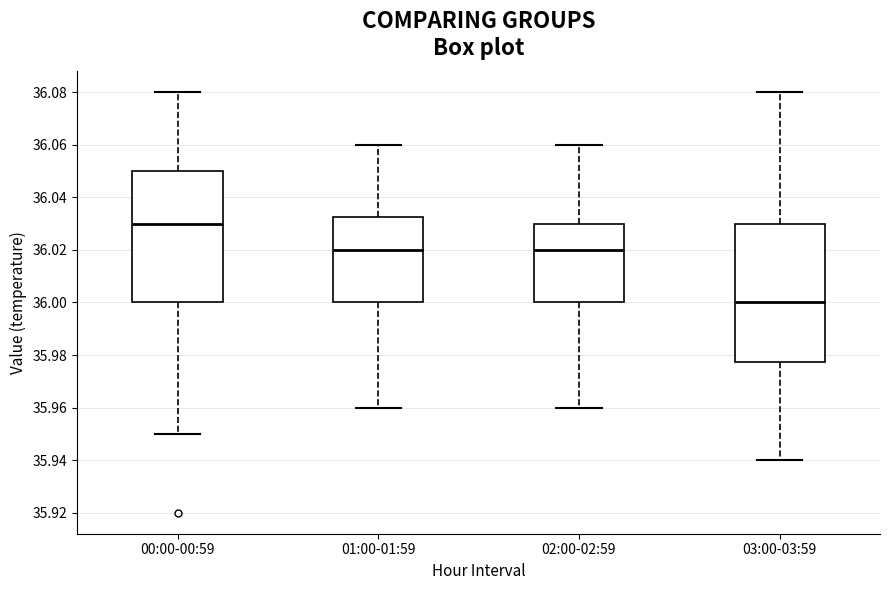

Reading left to right, read every box against the y-axis: the position of its median line, the range the box covers, and the ends of its whiskers. The values are not printed on the chart, so give them approximately, as read against the axis.

00:00-00:59: median 36.030, box 36.000 to 36.050, whiskers 35.950 to 36.080
01:00-01:59: median 36.020, box 36.000 to 36.032, whiskers 35.960 to 36.060
02:00-02:59: median 36.020, box 36.000 to 36.030, whiskers 35.960 to 36.060
03:00-03:59: median 36.000, box 35.978 to 36.030, whiskers 35.940 to 36.080